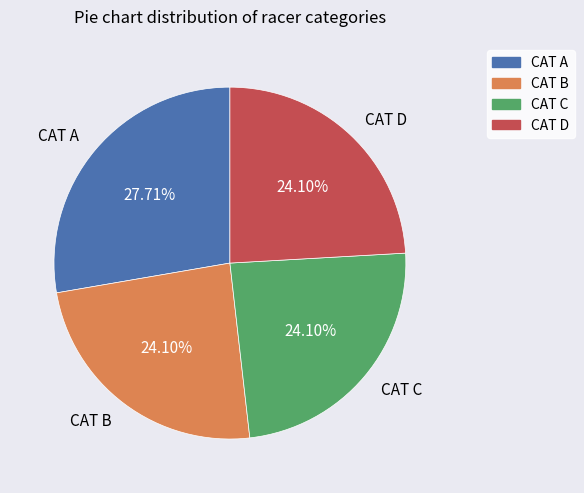

Is CAT C the majority of the pie?

No